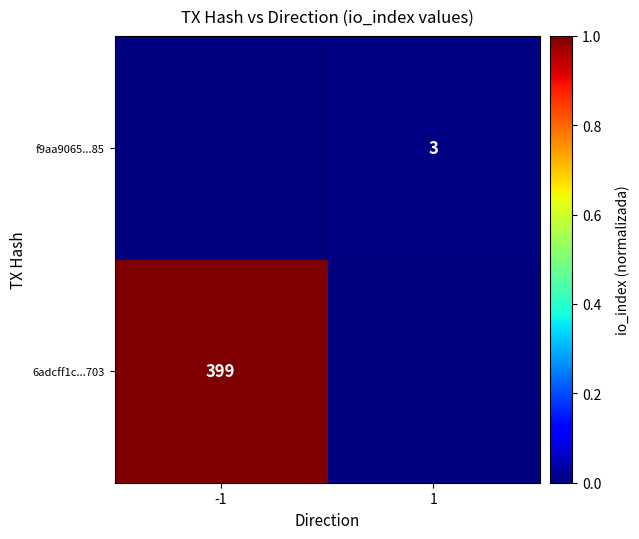

The f9aa9065...85 series shows 2 at 1. True or false?

False